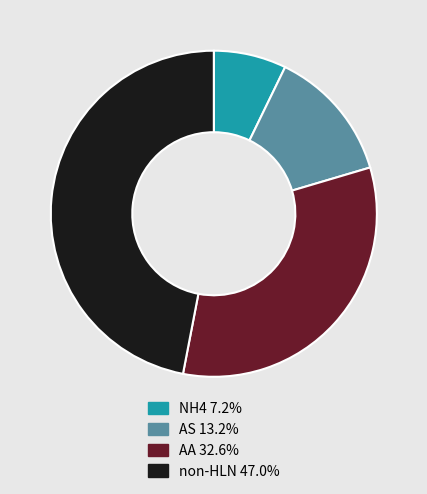

Is there a majority slice in this chart?

No